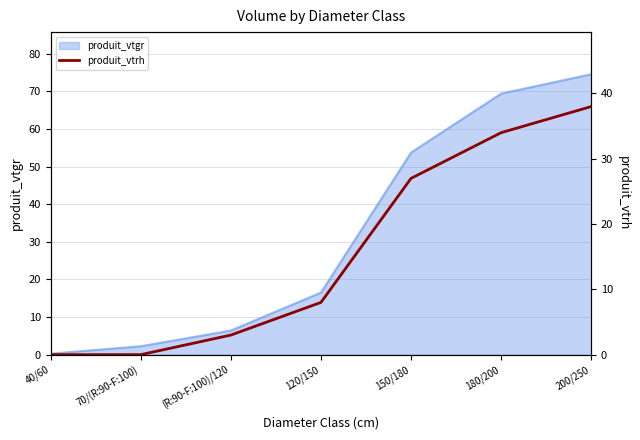

What is the highest value of the produit_vtgr series?

74.6